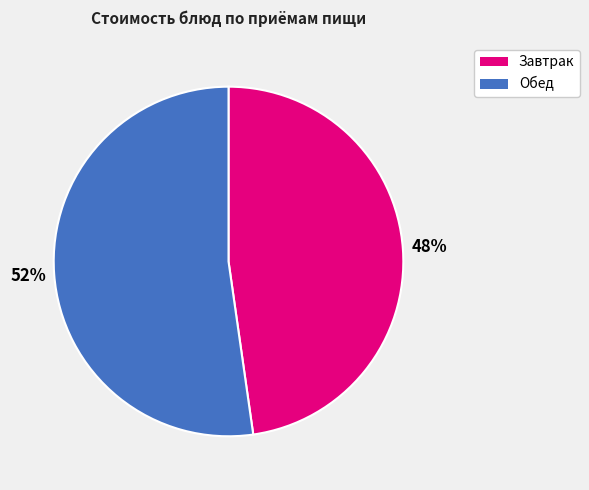

To the nearest percent, what percentage of the pie is Обед?

52%